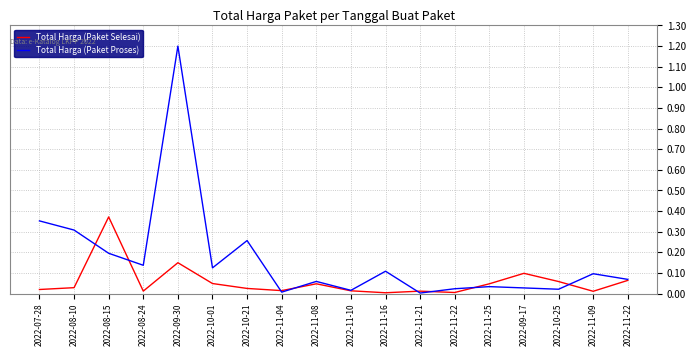

After their last crossing, which series has the higher values: Total Harga (Paket Selesai) or Total Harga (Paket Proses)?

Total Harga (Paket Proses)